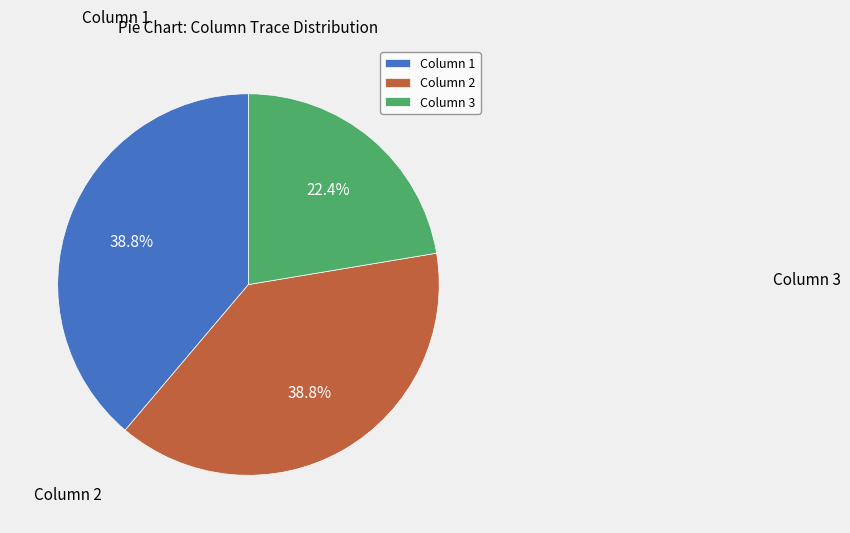

To the nearest percent, what is the difference between the largest and smallest slice percentages?

16%